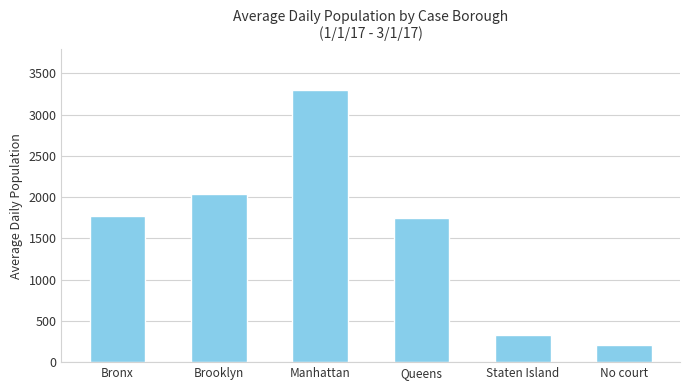

Reading left to right, list all the values displayed in this chart.

1772	2044	3299	1748	328	207